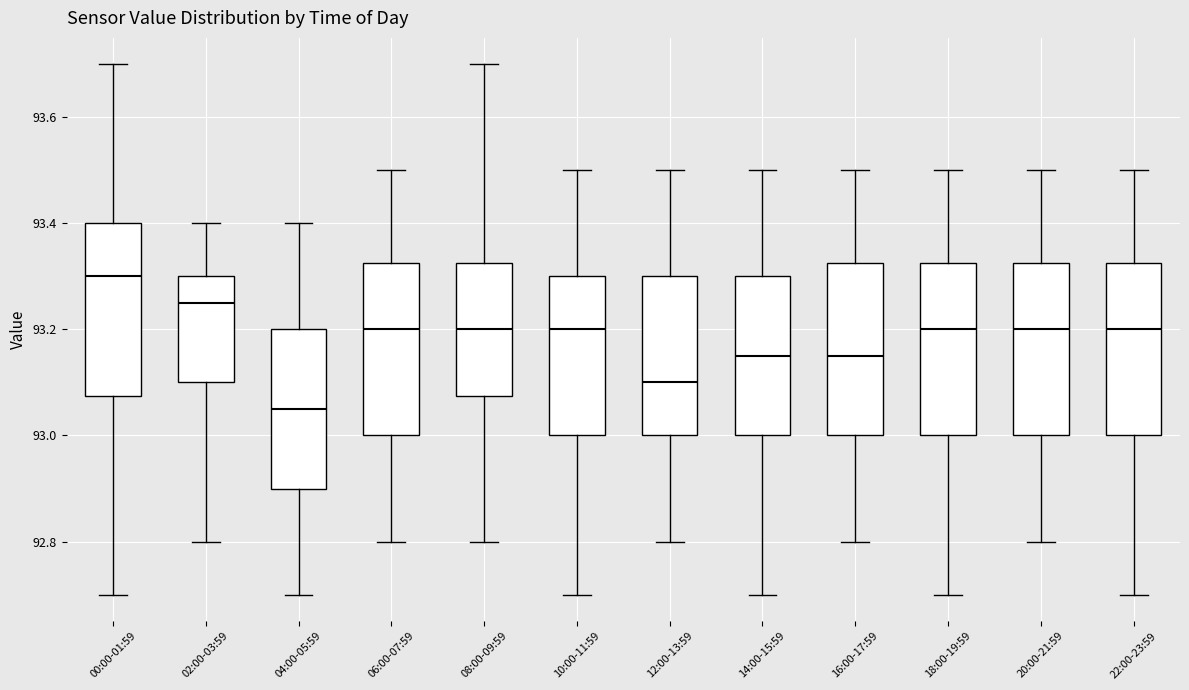

Reading left to right, read every box against the y-axis: the position of its median line, the range the box covers, and the ends of its whiskers. The values are not printed on the chart, so give them approximately, as read against the axis.

00:00-01:59: median 93.30, box 93.08 to 93.40, whiskers 92.70 to 93.70
02:00-03:59: median 93.26, box 93.10 to 93.30, whiskers 92.80 to 93.40
04:00-05:59: median 93.06, box 92.90 to 93.20, whiskers 92.70 to 93.40
06:00-07:59: median 93.20, box 93.00 to 93.32, whiskers 92.80 to 93.50
08:00-09:59: median 93.20, box 93.08 to 93.32, whiskers 92.80 to 93.70
10:00-11:59: median 93.20, box 93.00 to 93.30, whiskers 92.70 to 93.50
12:00-13:59: median 93.10, box 93.00 to 93.30, whiskers 92.80 to 93.50
14:00-15:59: median 93.16, box 93.00 to 93.30, whiskers 92.70 to 93.50
16:00-17:59: median 93.16, box 93.00 to 93.32, whiskers 92.80 to 93.50
18:00-19:59: median 93.20, box 93.00 to 93.32, whiskers 92.70 to 93.50
20:00-21:59: median 93.20, box 93.00 to 93.32, whiskers 92.80 to 93.50
22:00-23:59: median 93.20, box 93.00 to 93.32, whiskers 92.70 to 93.50